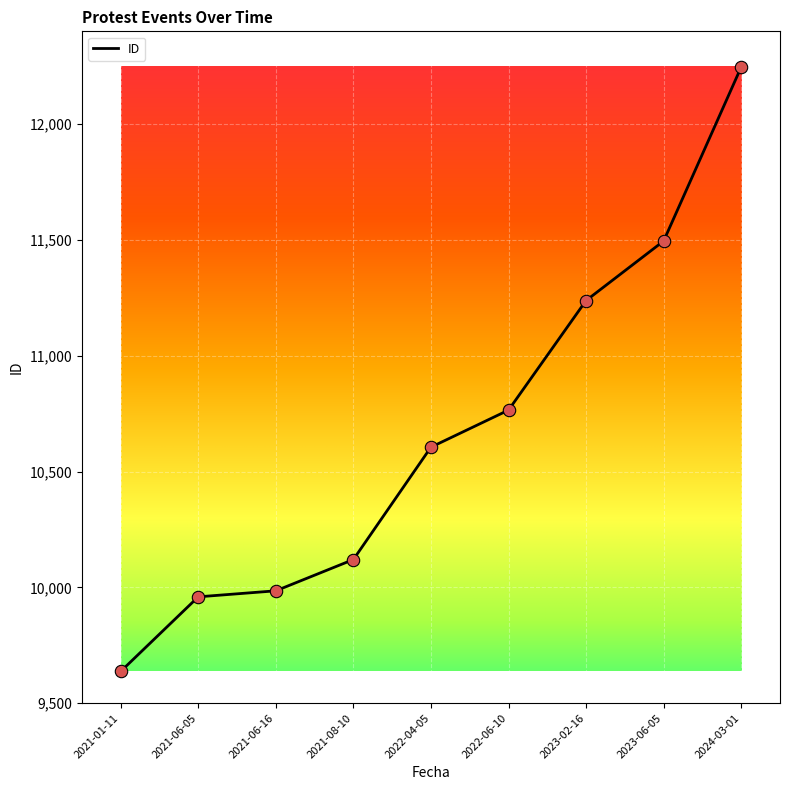

Approximately how many times larger is the value at 2024-03-01 compared to 2022-06-10?

1.1